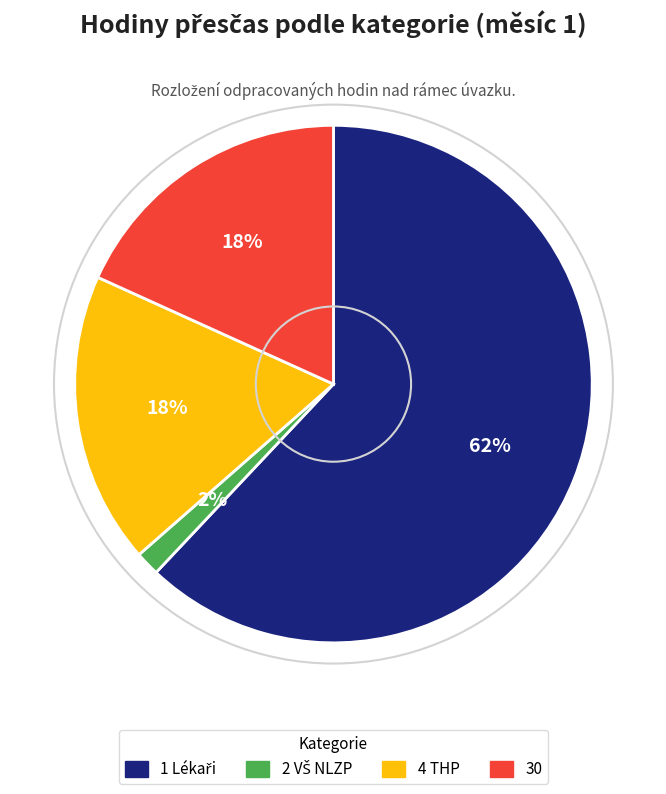

Count the number of slices in the pie.

4